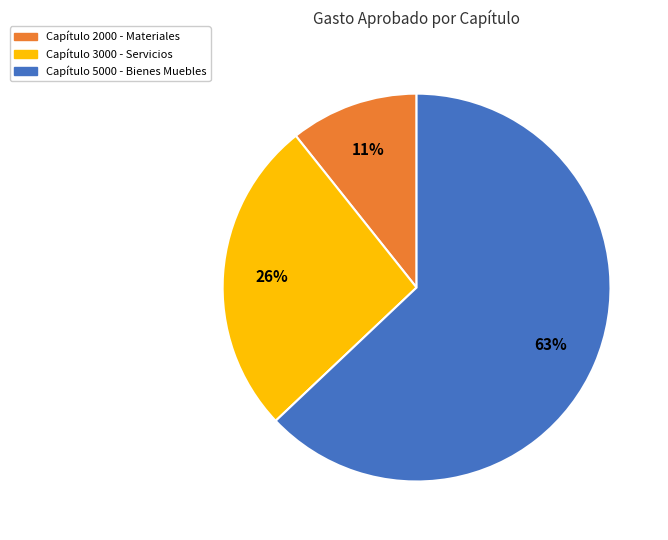

To the nearest percent, what is the difference between the largest and smallest slice percentages?

52%